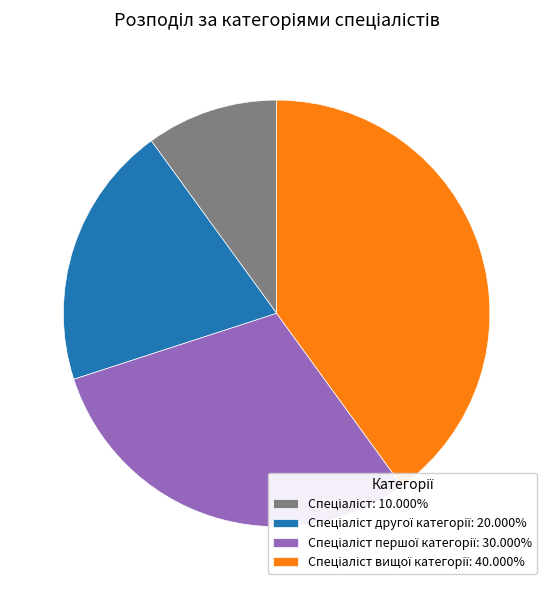

Is there any slice that represents more than half of the pie?

No